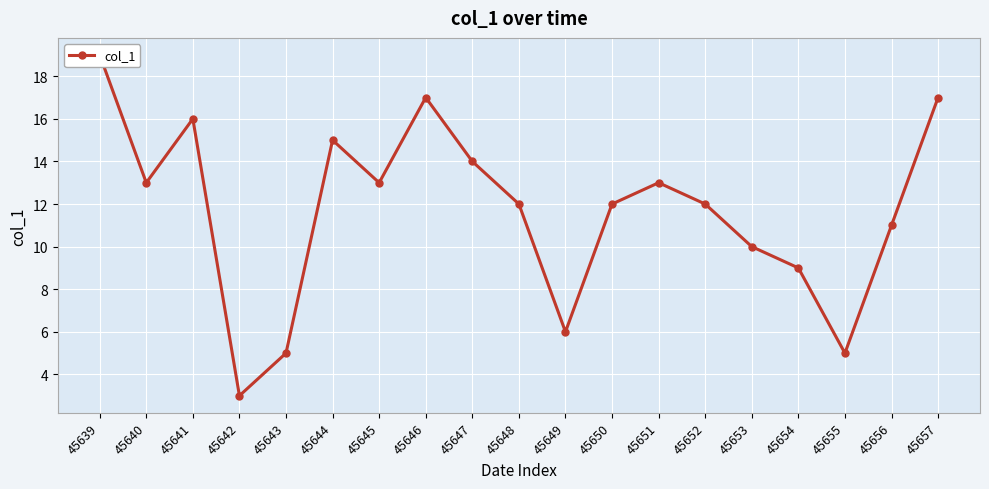

Reading right to left, transcribe all the data shown in this chart.

45657=17	45656=11	45655=5	45654=9	45653=10	45652=12	45651=13	45650=12	45649=6	45648=12	45647=14	45646=17	45645=13	45644=15	45643=5	45642=3	45641=16	45640=13	45639=19